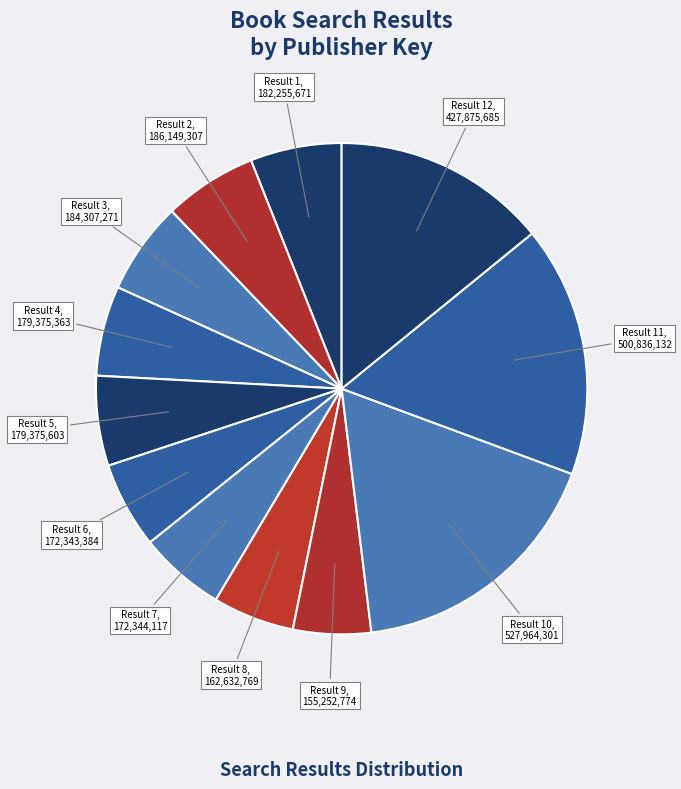

Is the sum of Result 8, 162,632,769 and Result 2, 186,149,307 greater than half?

No